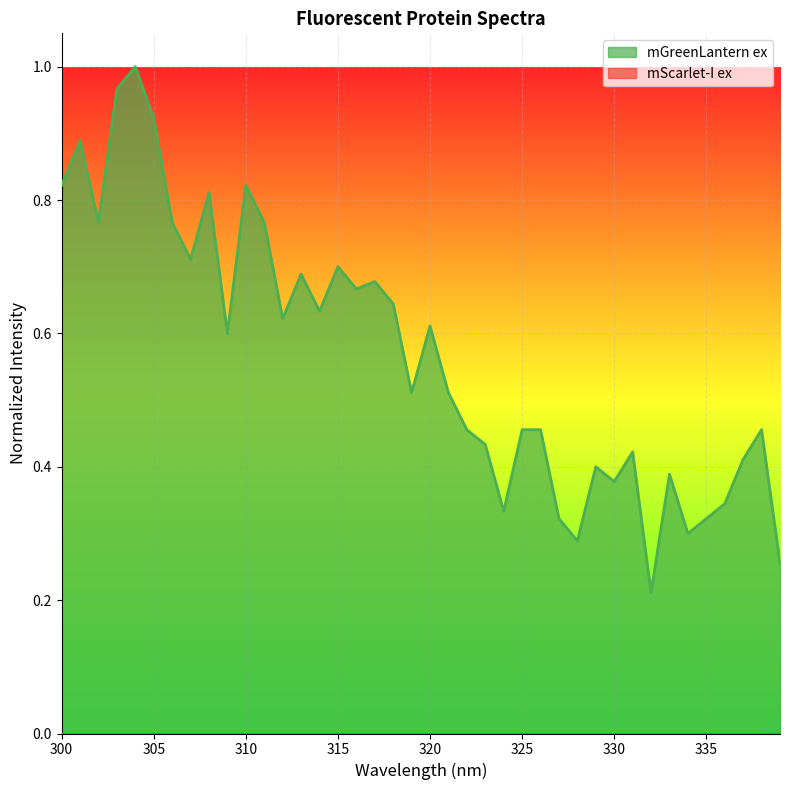

How many points are lower than both their immediate neighbors (excluding endpoints)?

12